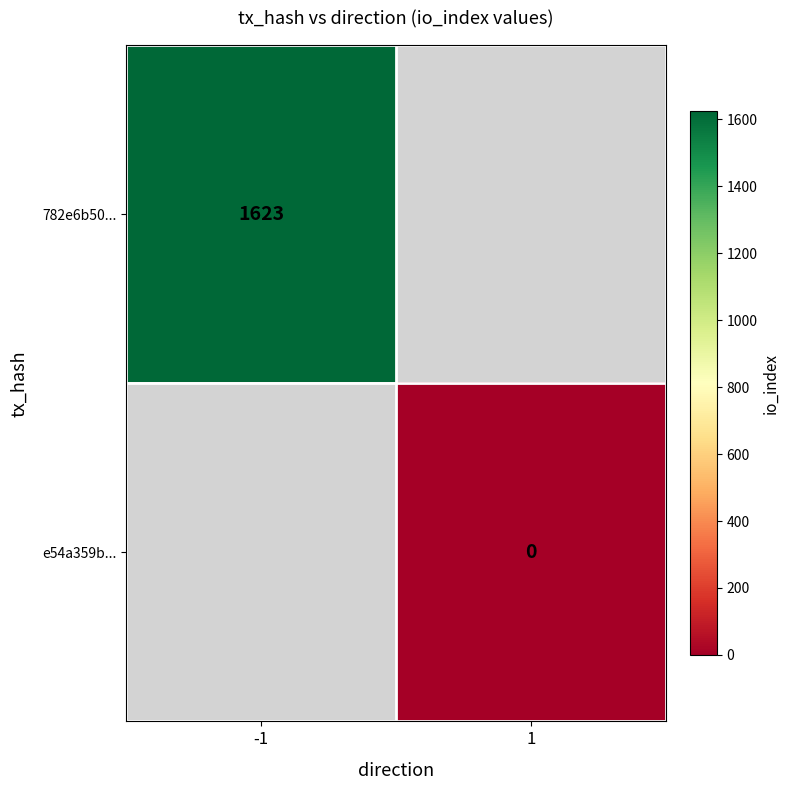

The 782e6b50... series shows 701 at -1. True or false?

False